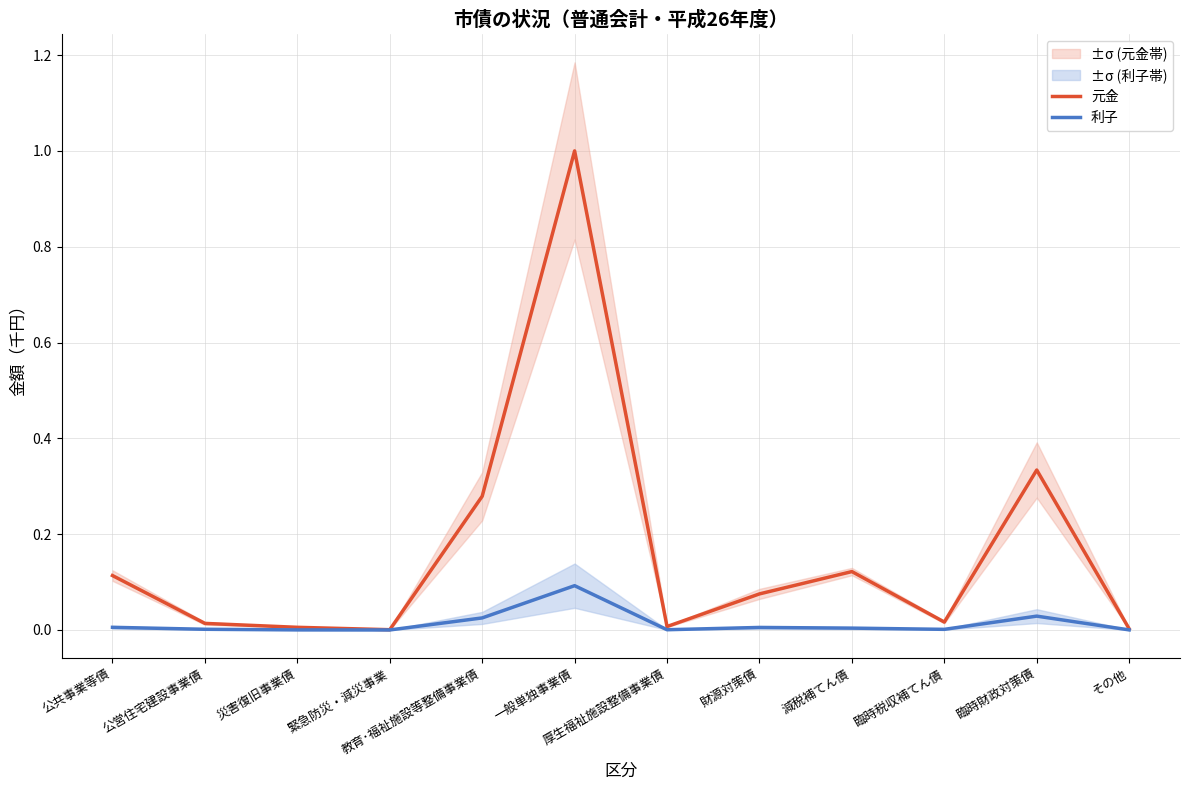

Which series has the widest spread of values?

元金